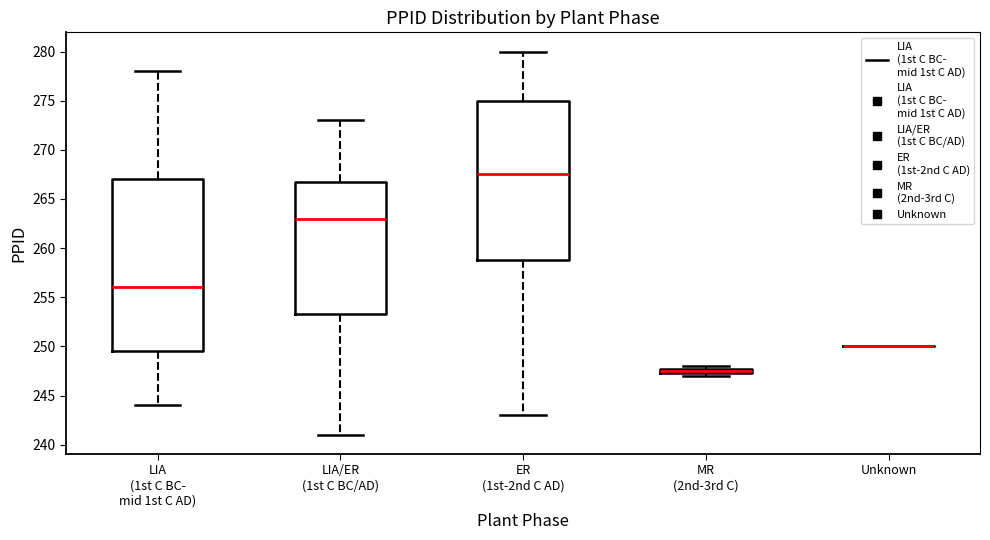

Where does the median line of the box for LIA/ER (1st C BC/AD) sit on the y-axis? The values are not printed on the chart, so give them approximately, as read against the axis.

263.0